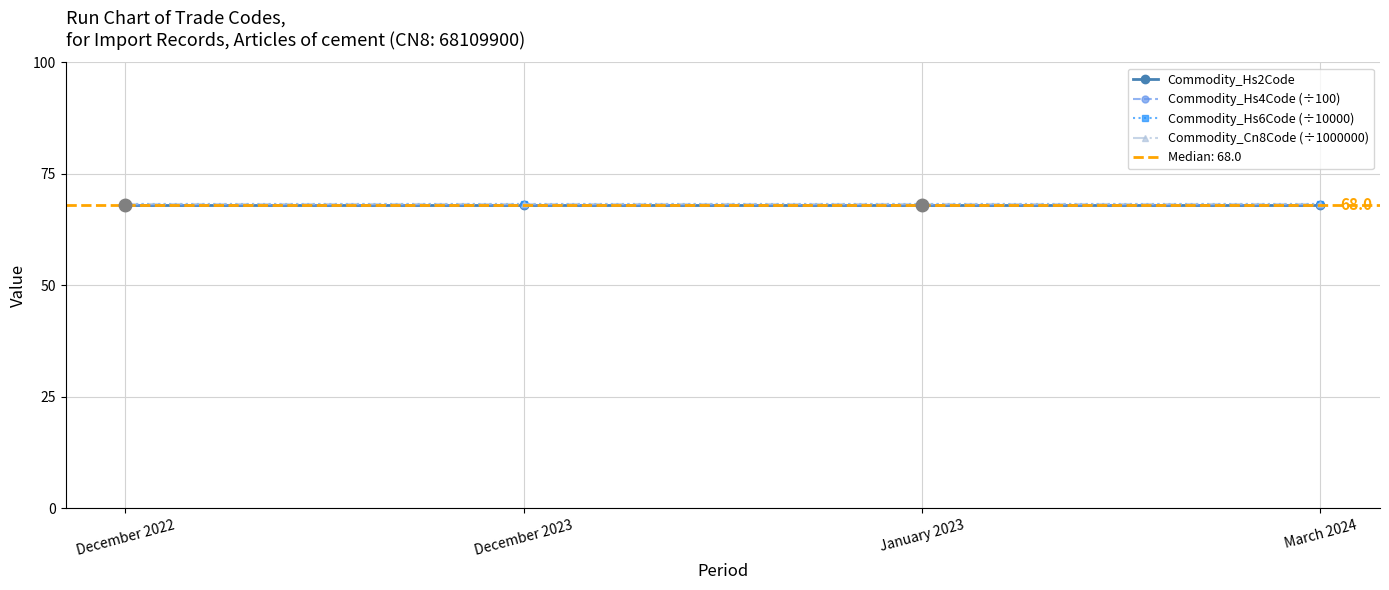

What is the approximate value of Commodity_Hs4Code (÷100) at December 2023?

68.1